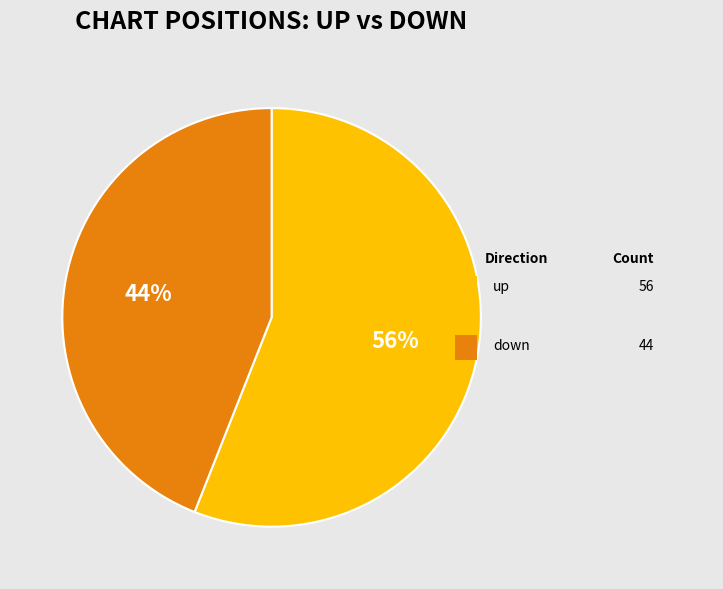

To the nearest percent, what is the average slice percentage?

50%